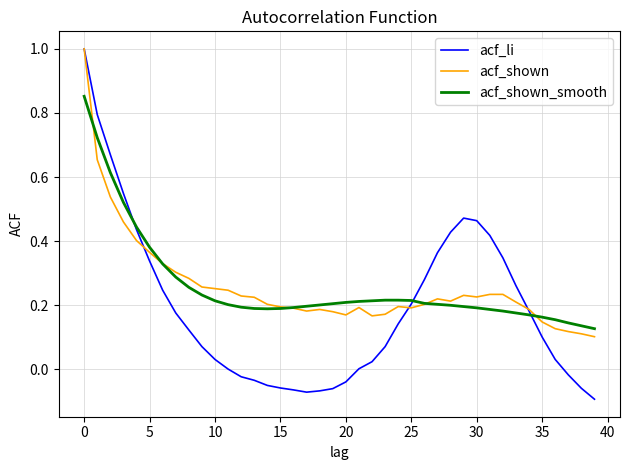

How many lines are shown in the chart?

3